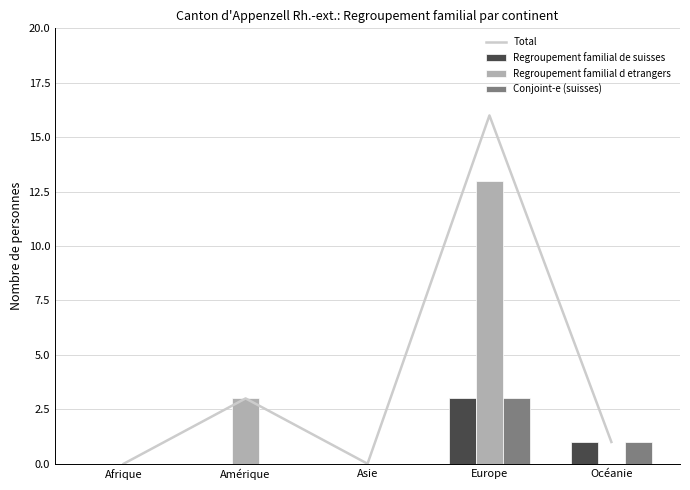

Which category has the lowest value across all series?

Afrique